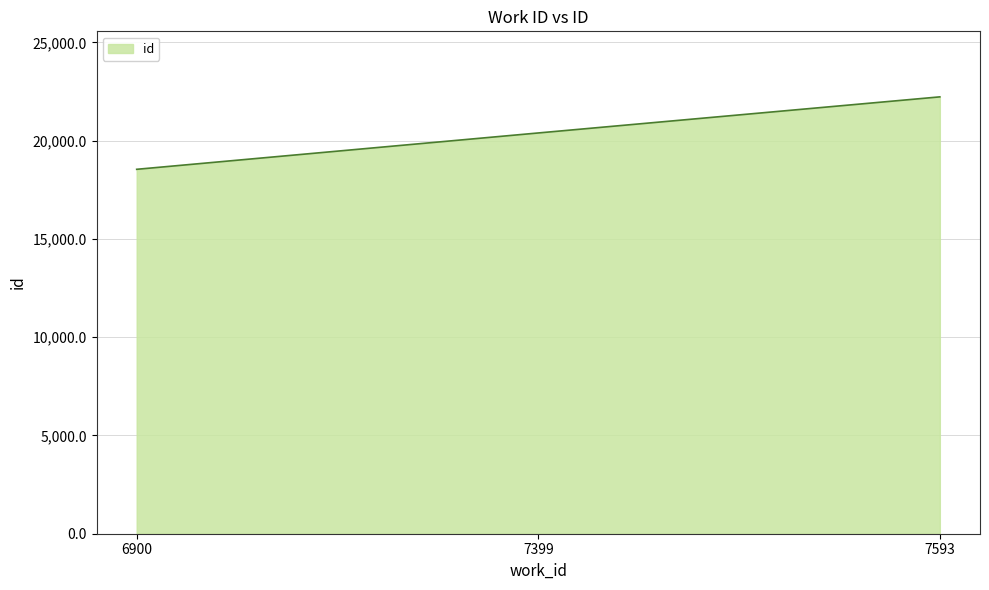

Reading right to left, what are all the values shown in this chart?

7593=22233	7399=20396	6900=18546